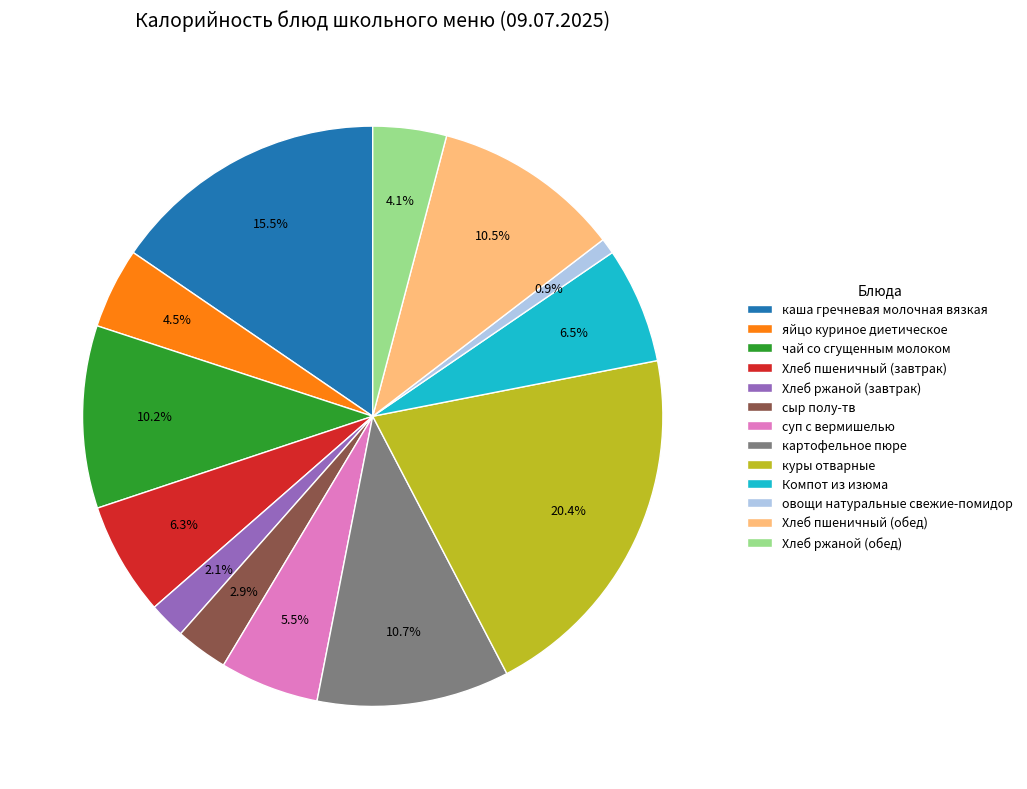

To the nearest percent, what is the combined percentage of Хлеб пшеничный (завтрак) and овощи натуральные свежие-помидор?

7%